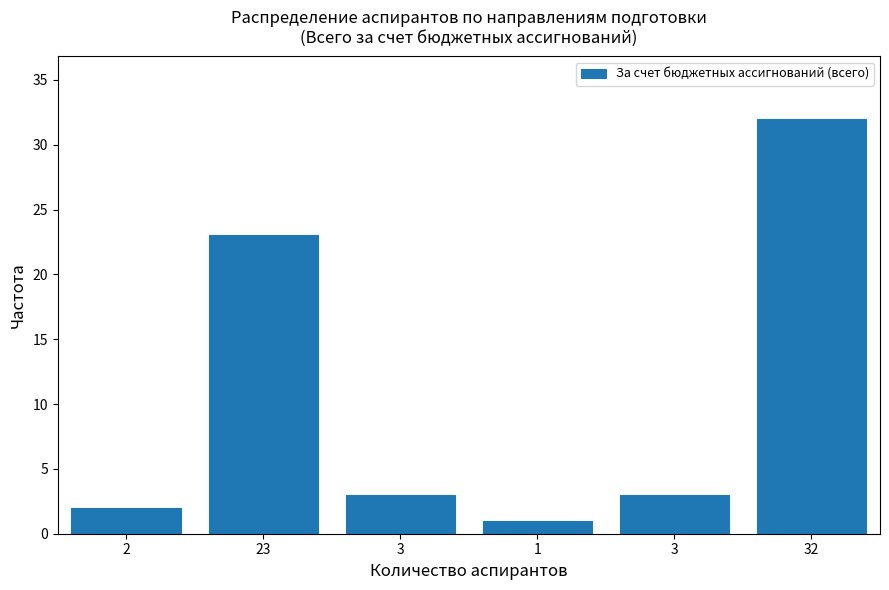

Does the chart contain any negative values?

No